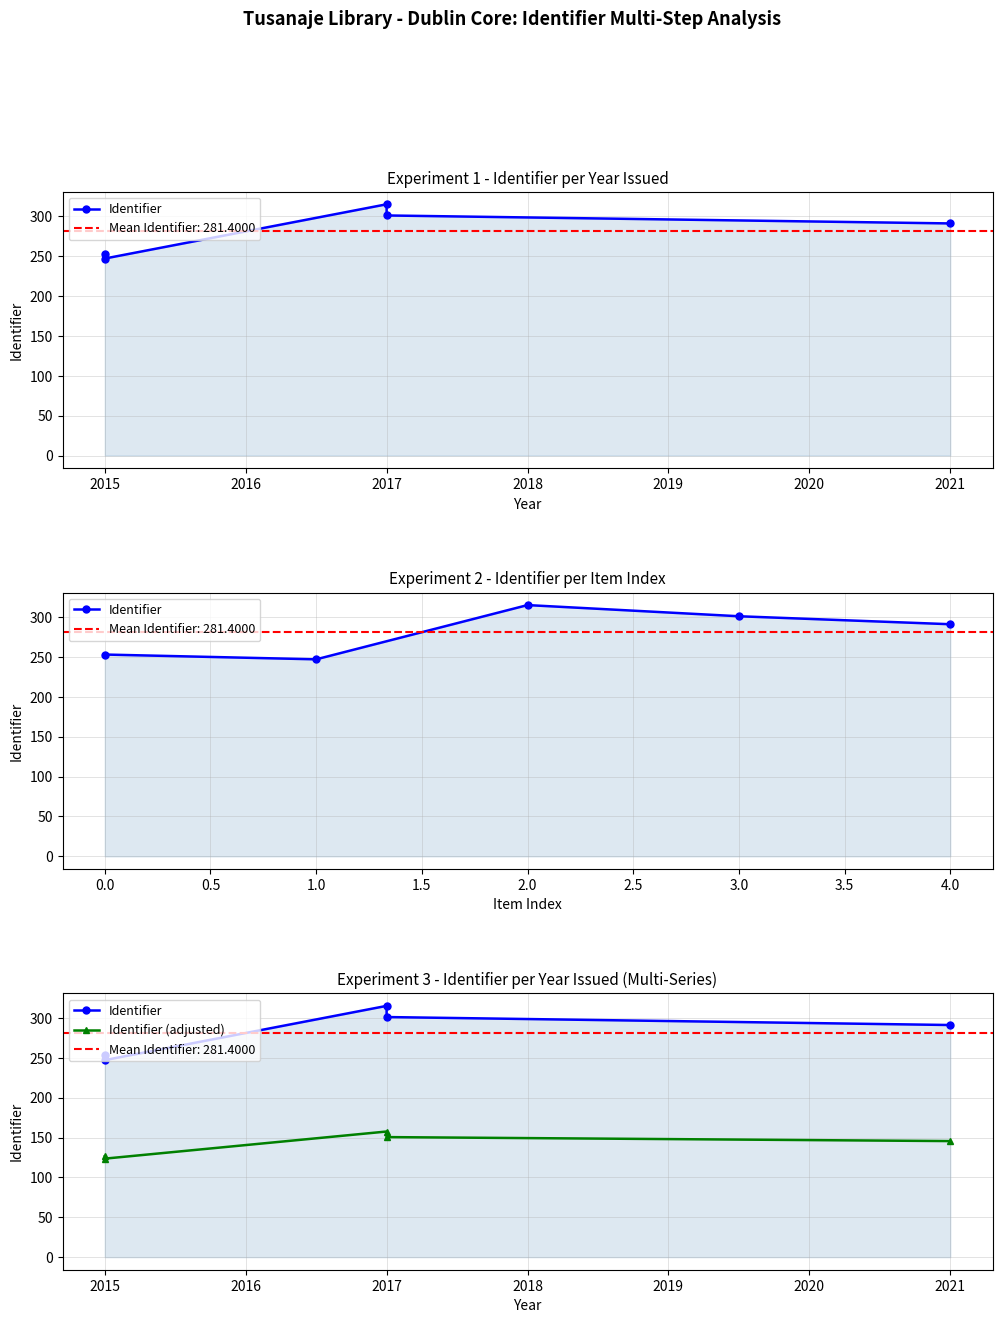

What is the average value of the Identifier (adjusted) series?

140.7